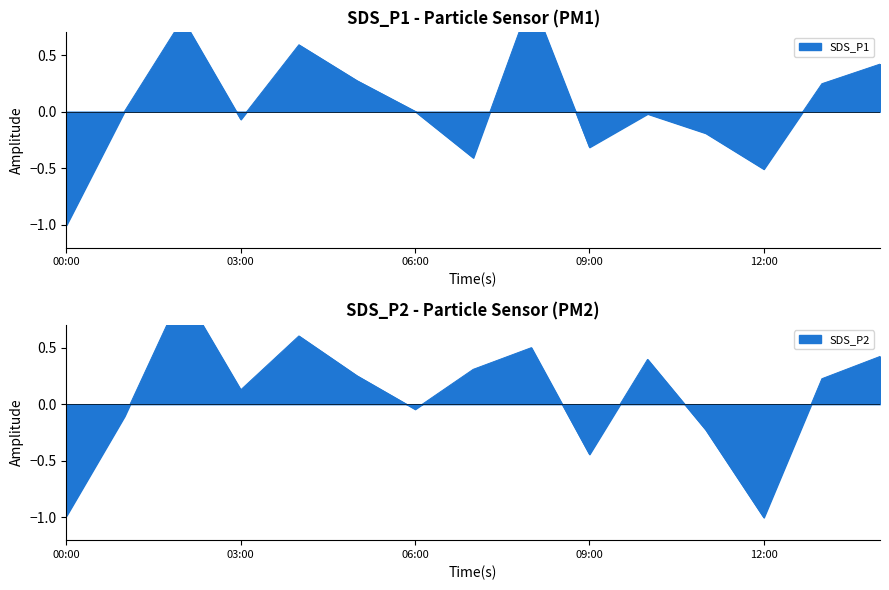

What is the label of the 5th point from the left?

4